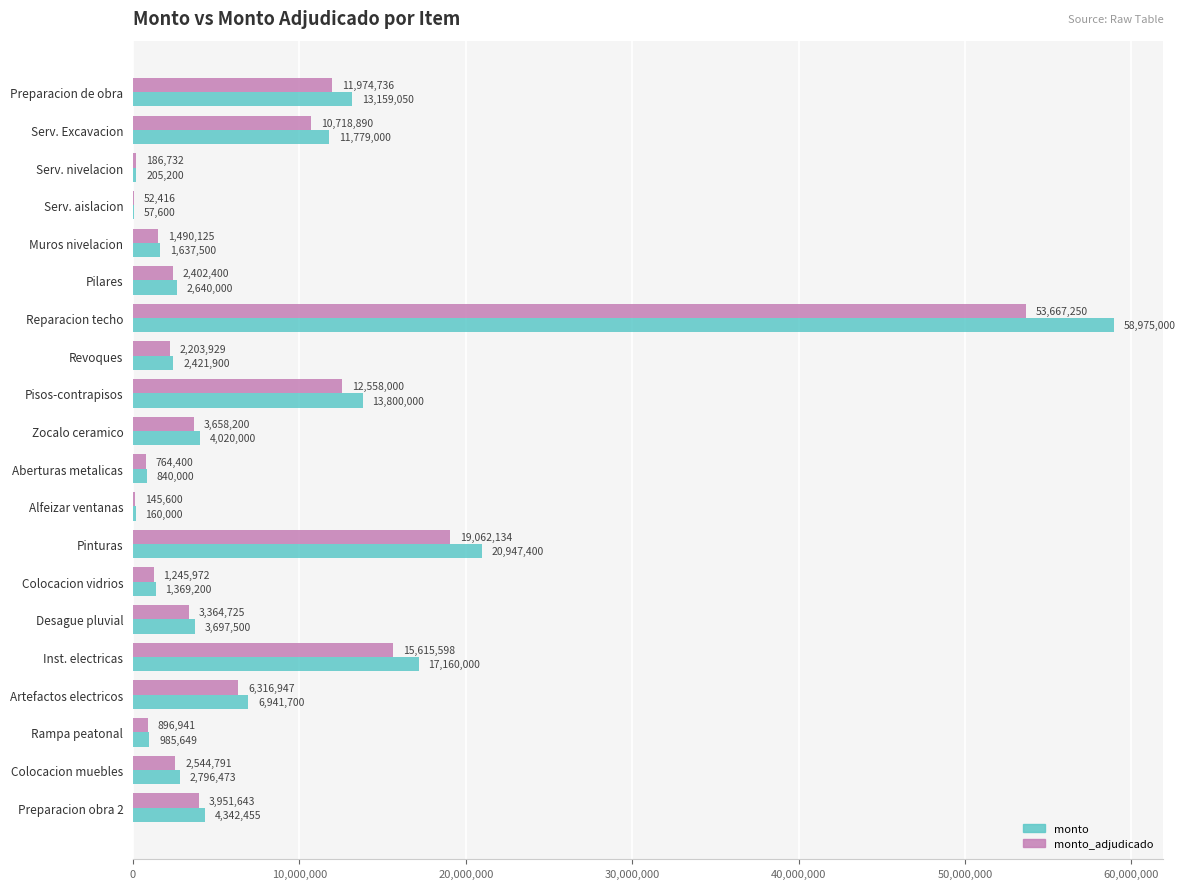

What are all the series names shown in the legend?

monto, monto_adjudicado